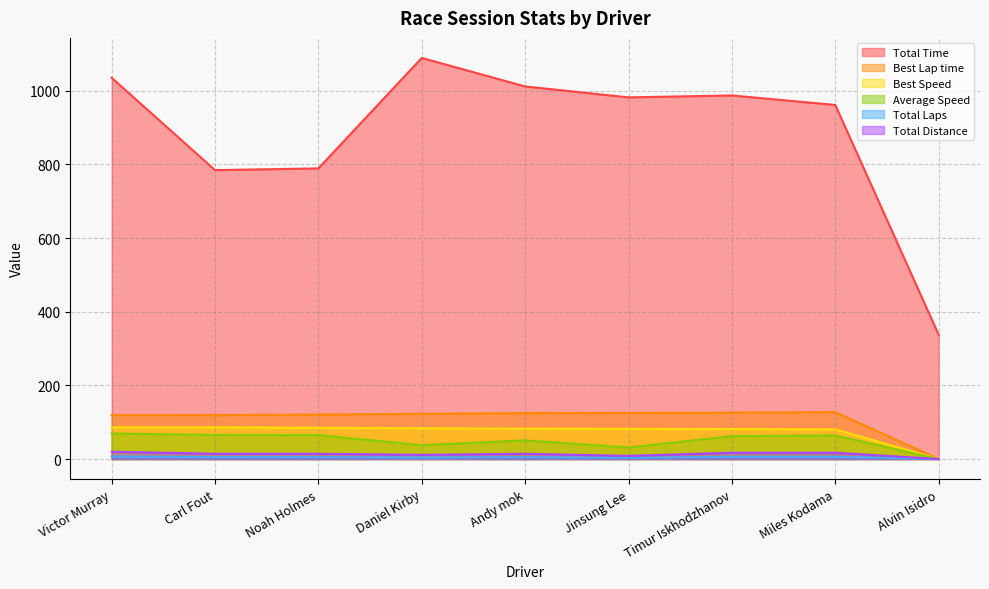

How many interior local peaks does the Best Lap time series have?

1